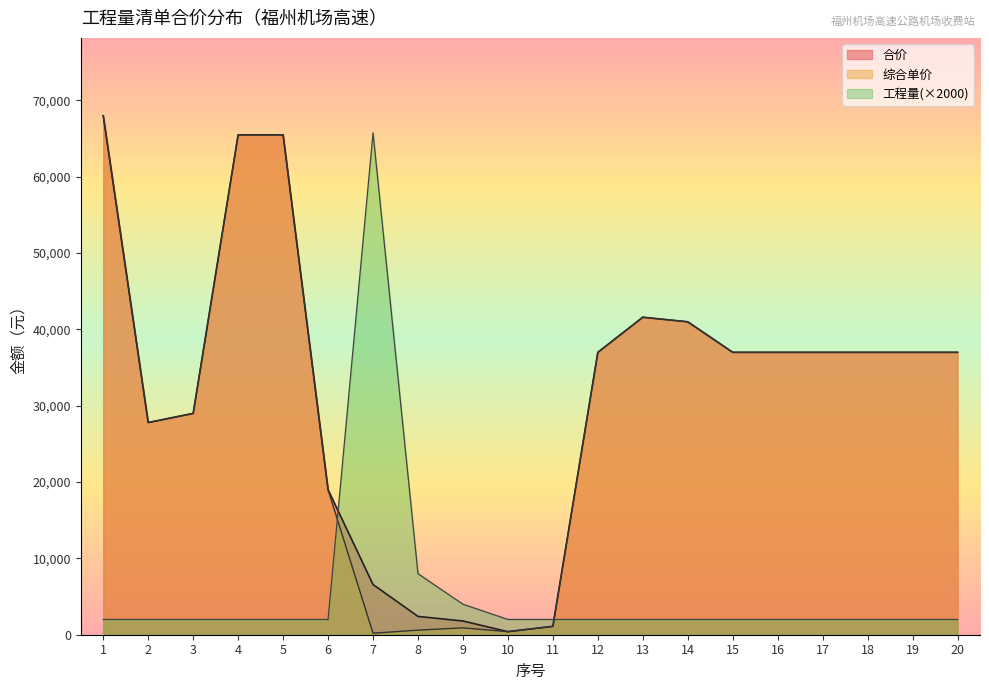

True or false: 综合单价 and 工程量 intersect in this chart.

True